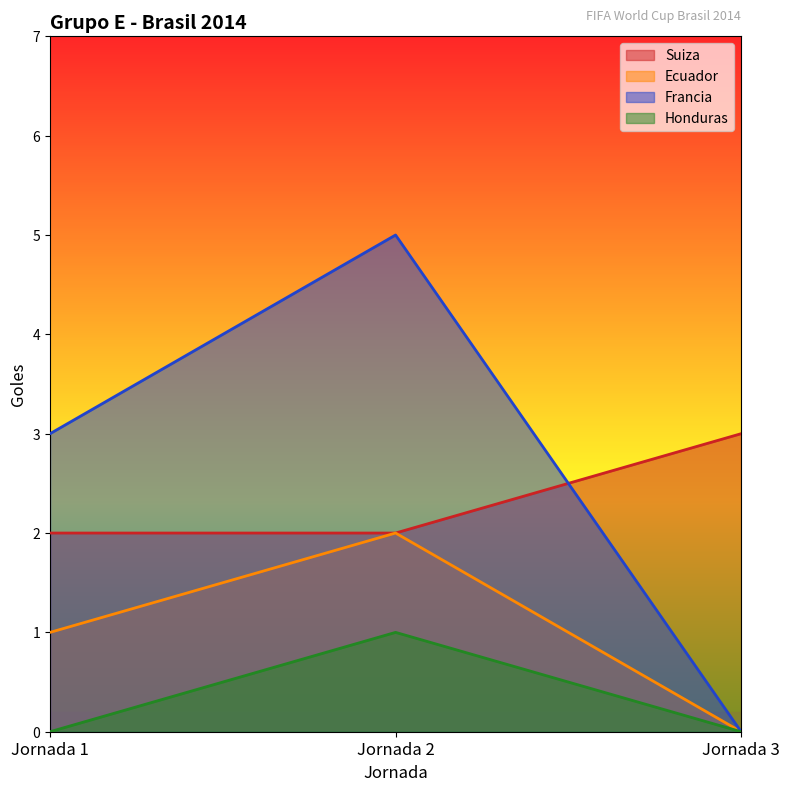

How many positive values does the Francia series have?

2